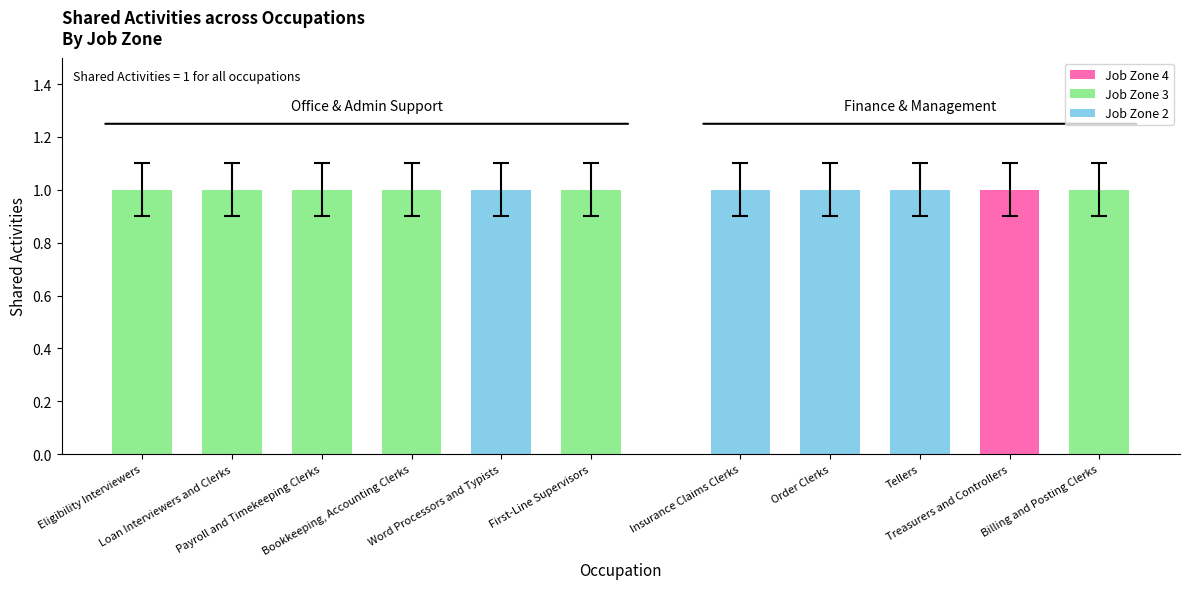

Where is Similar Activities nearest to the value 0?

Eligibility Interviewers